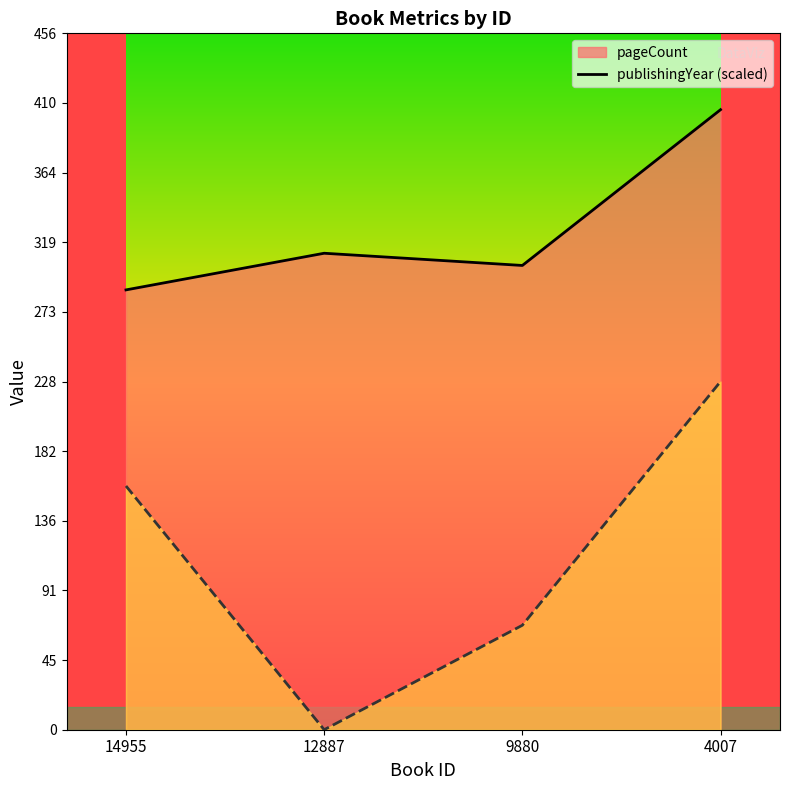

Between 9880 and 4007, which series saw the biggest shift?

publishingYear (scaled)